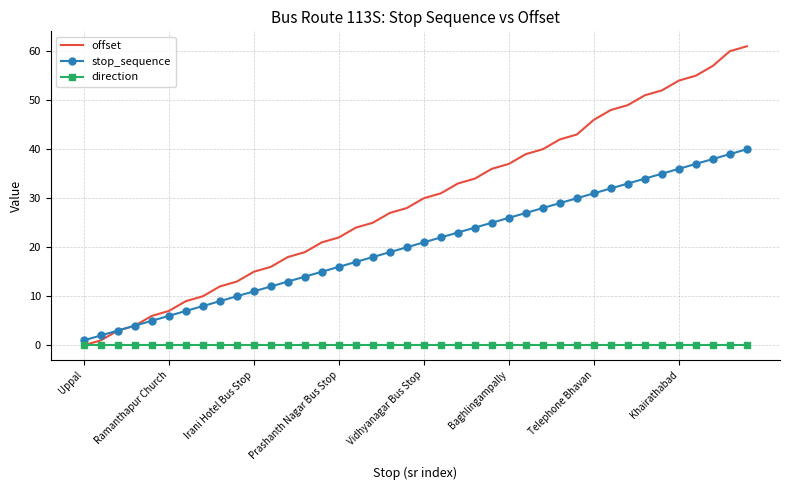

Which series has the widest spread of values?

offset